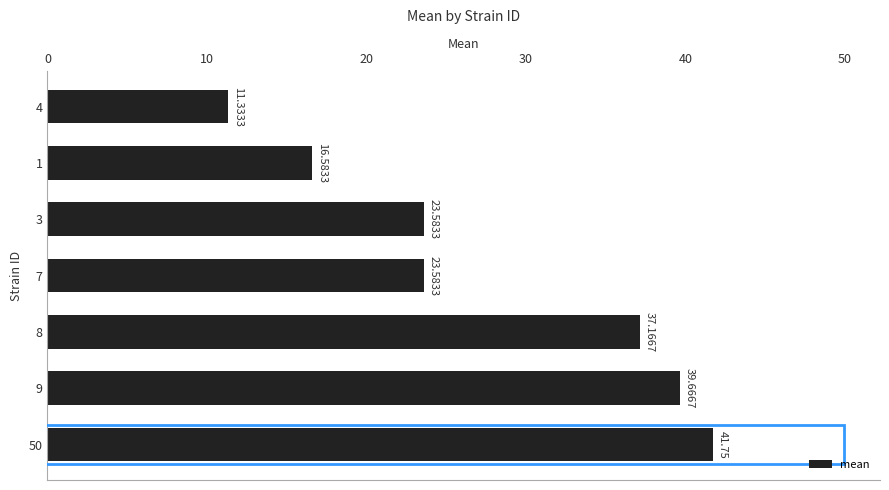

What is the difference between the maximum and minimum values?

30.4